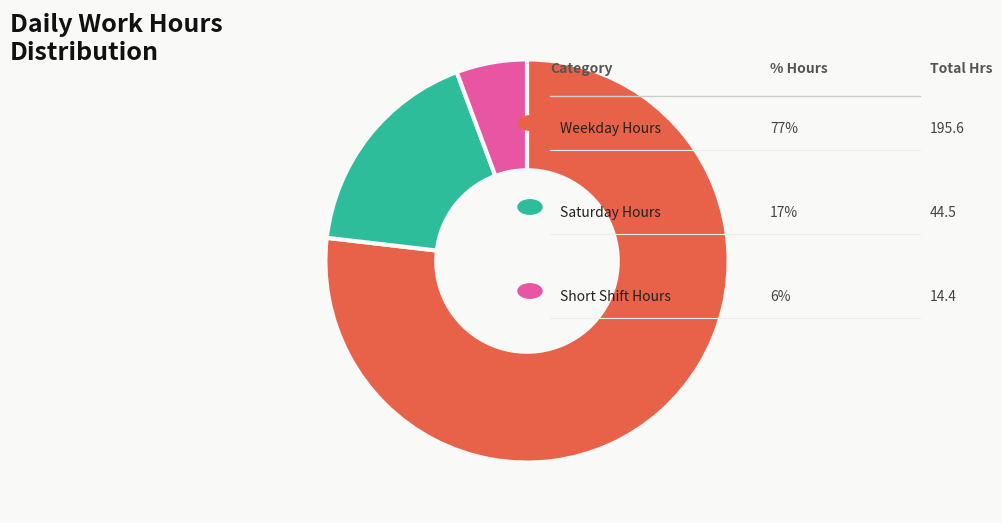

Is there a majority slice in this chart?

Yes